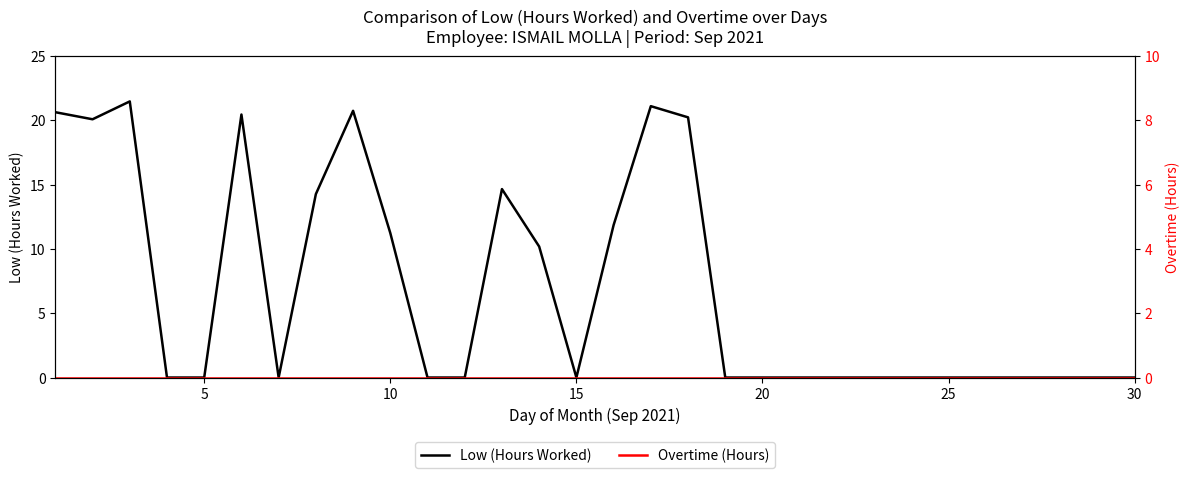

What are all the series names shown in the legend?

Low (Hours Worked), Overtime (Hours)